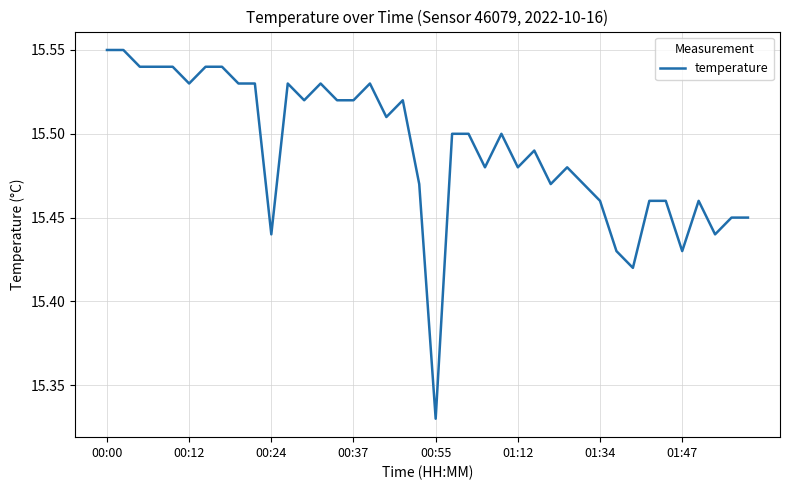

What is the sum of all values?

619.6